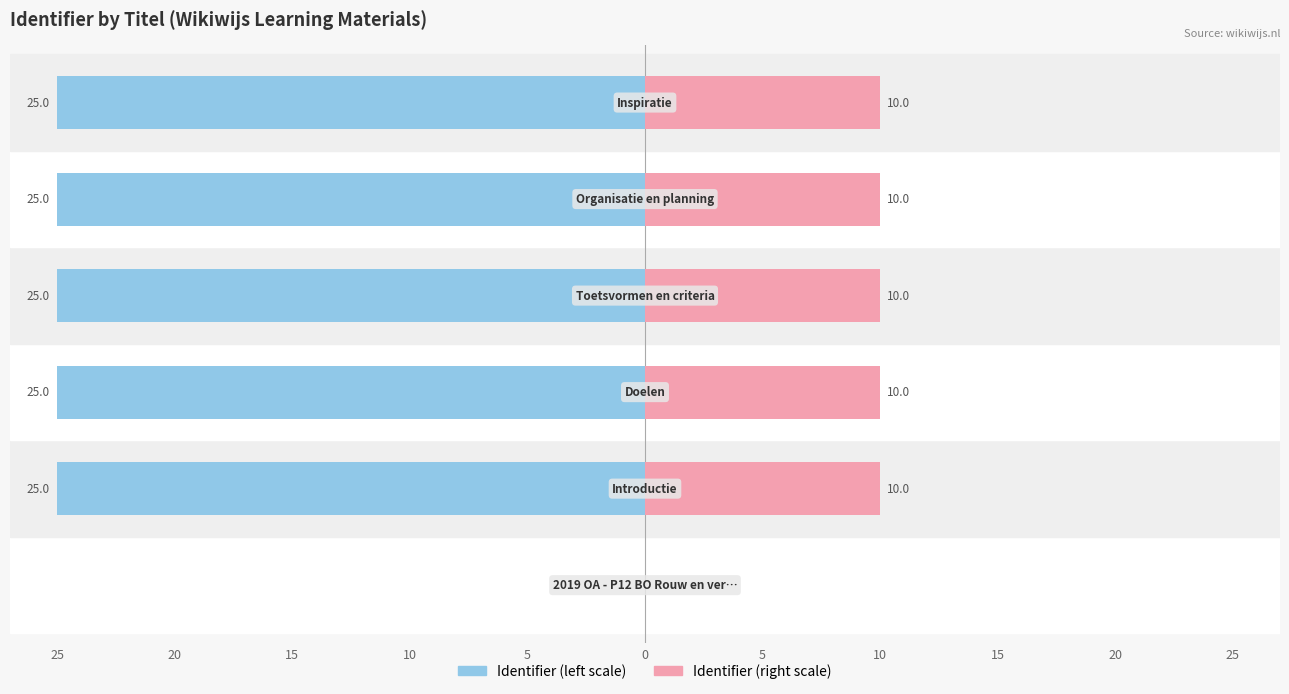

List the series in order of their overall mean, highest first.

Identifier (scaled left), Identifier (scaled right)